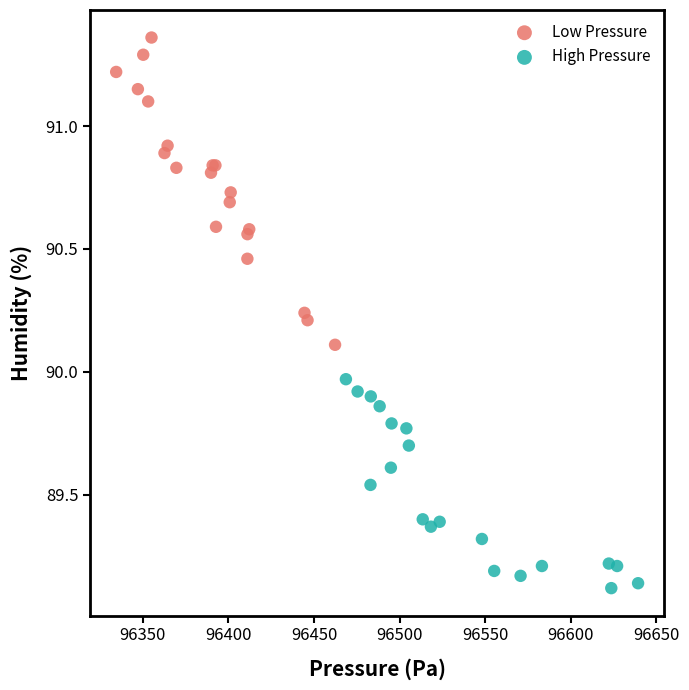

Which series has the widest spread of Y values?

Low Pressure